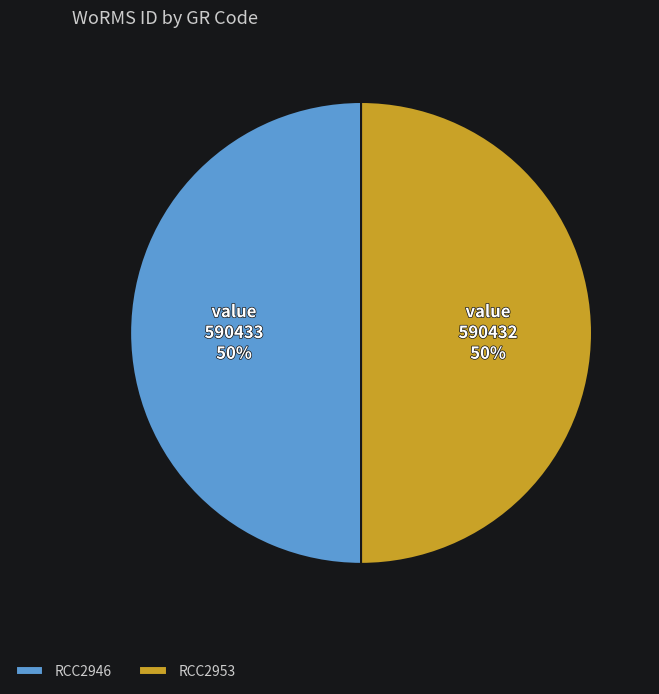

Combined, do RCC2953 and RCC2946 account for over 50%?

Yes